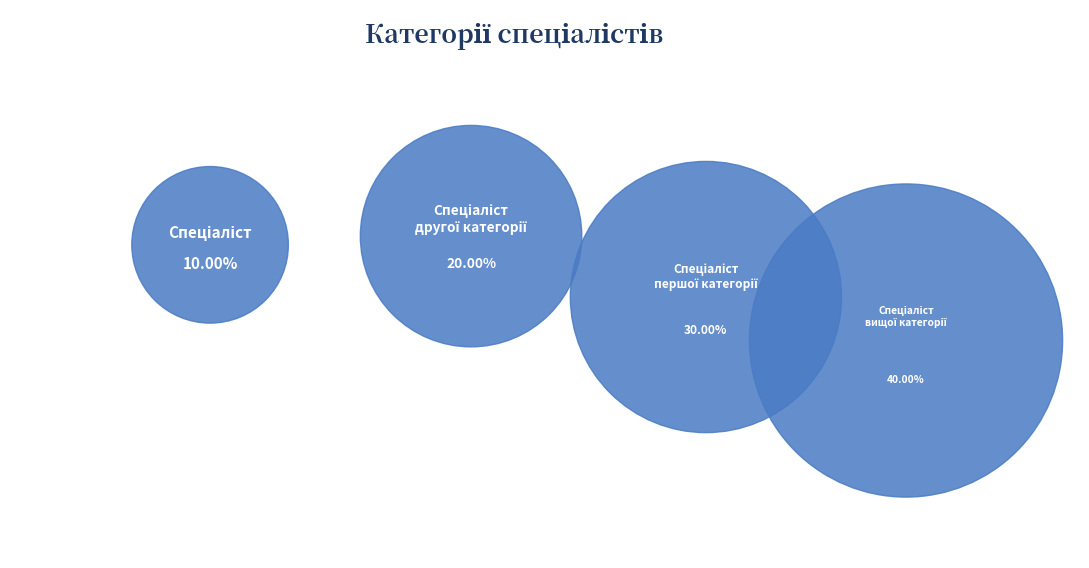

To the nearest percent, what is the combined percentage of Спеціаліст першої категорії and Спеціаліст?

40%